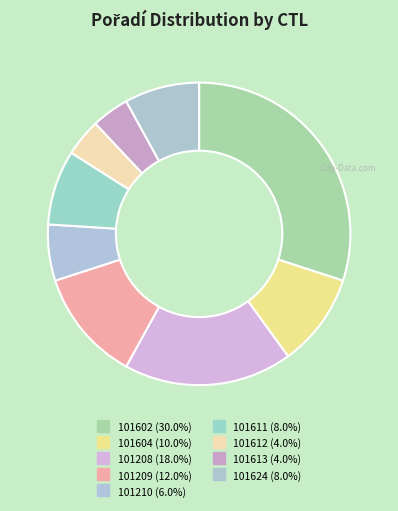

To the nearest percent, what is the combined percentage of 101209 and 101611?

20%